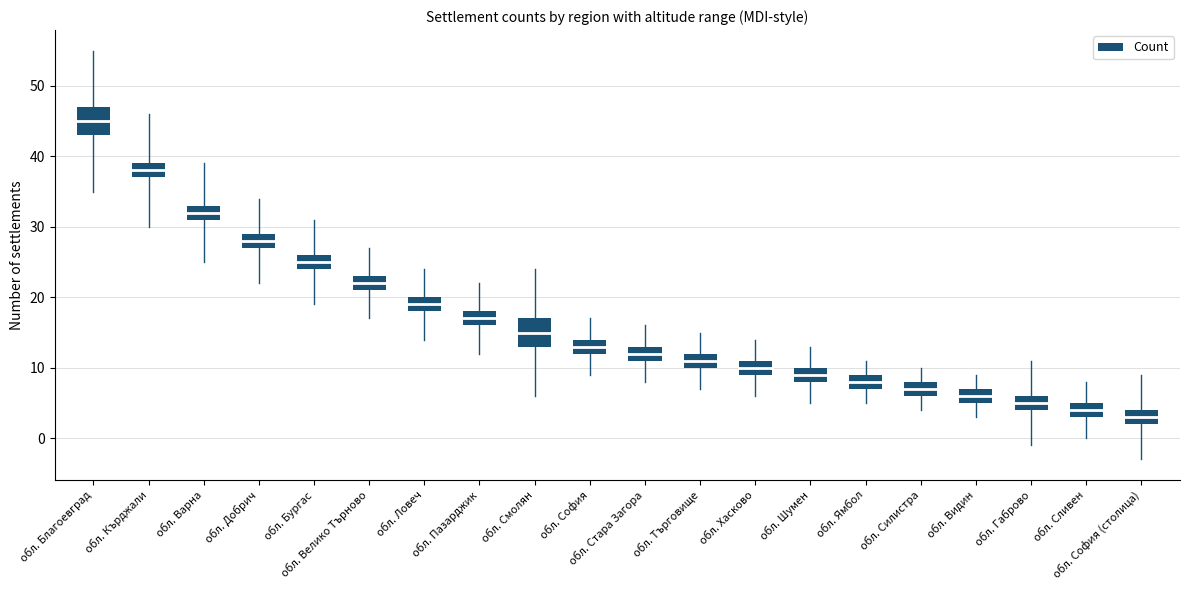

List the labels in order of value, largest first.

обл. Благоевград, обл. Кърджали, обл. Варна, обл. Добрич, обл. Бургас, обл. Велико Търново, обл. Ловеч, обл. Пазарджик, обл. Смолян, обл. София, обл. Стара Загора, обл. Търговище, обл. Хасково, обл. Шумен, обл. Ямбол, обл. Силистра, обл. Видин, обл. Габрово, обл. Сливен, обл. София (столица)